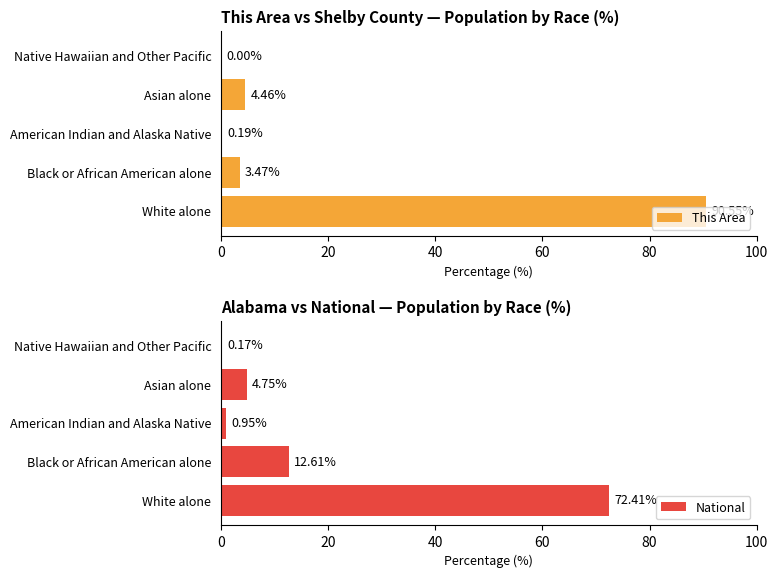

Are the bars grouped side by side (vs. stacked)?

Yes